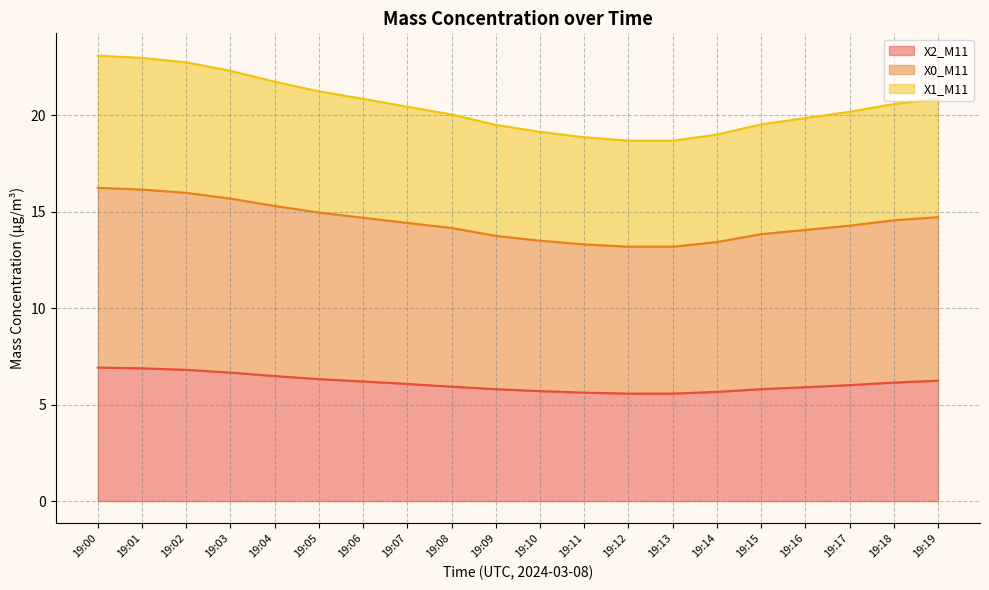

True or false: X1_M11 and X0_M11 intersect in this chart.

False